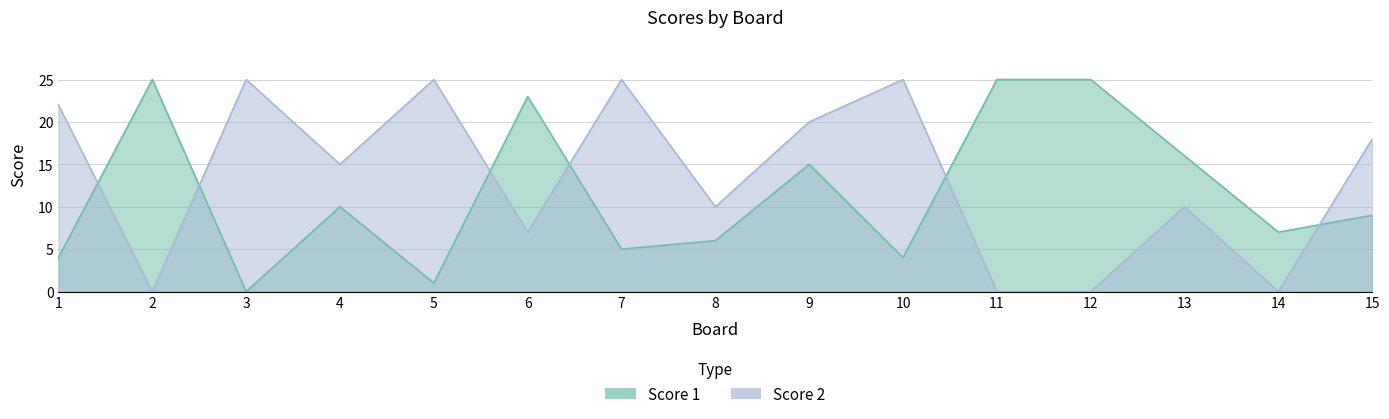

What is the difference between the second highest and second lowest values in the Score 1 series?

24